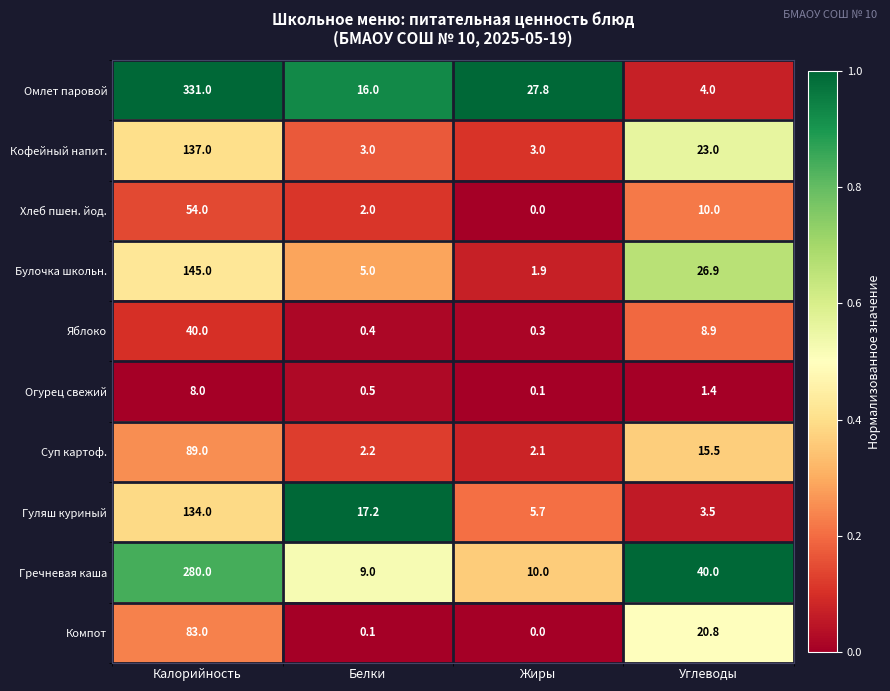

Which category has the highest value across all series?

Калорийность